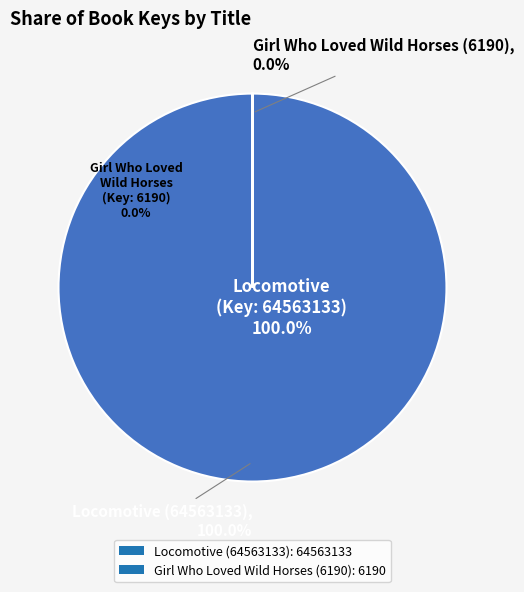

Count the number of slices in the pie.

2